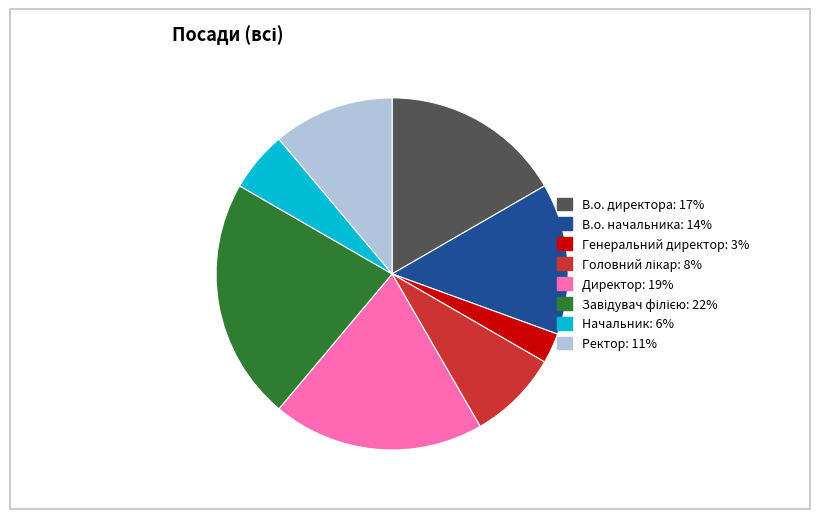

Is Начальник the majority of the pie?

No